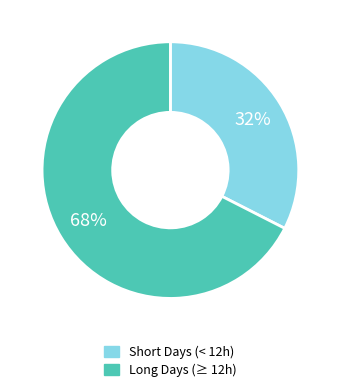

To the nearest percent, what is the average slice percentage?

50%